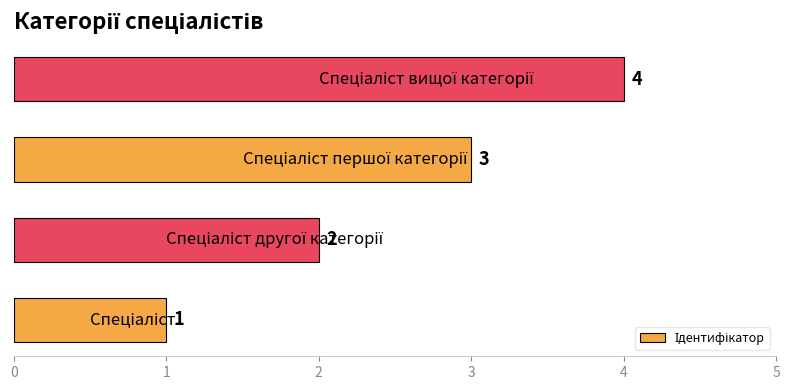

What is the sum of all values?

10